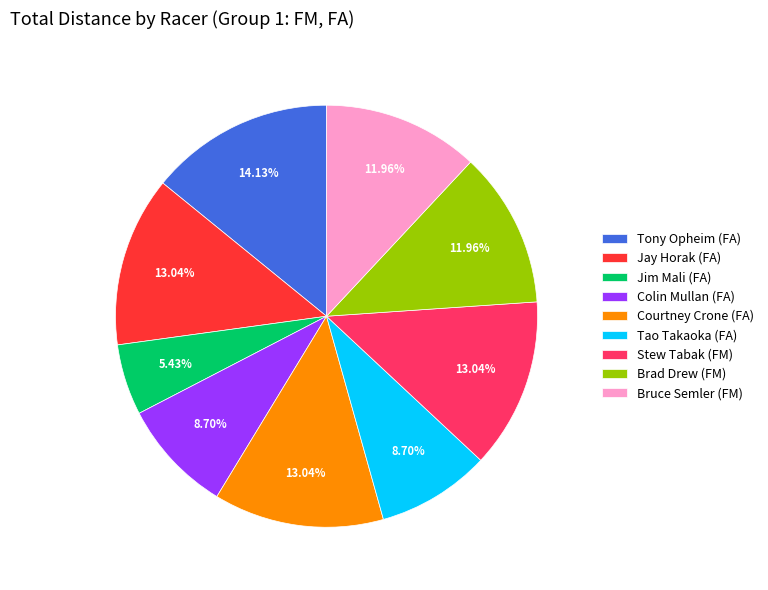

Which category has the smallest portion of the pie?

Jim Mali (FA)